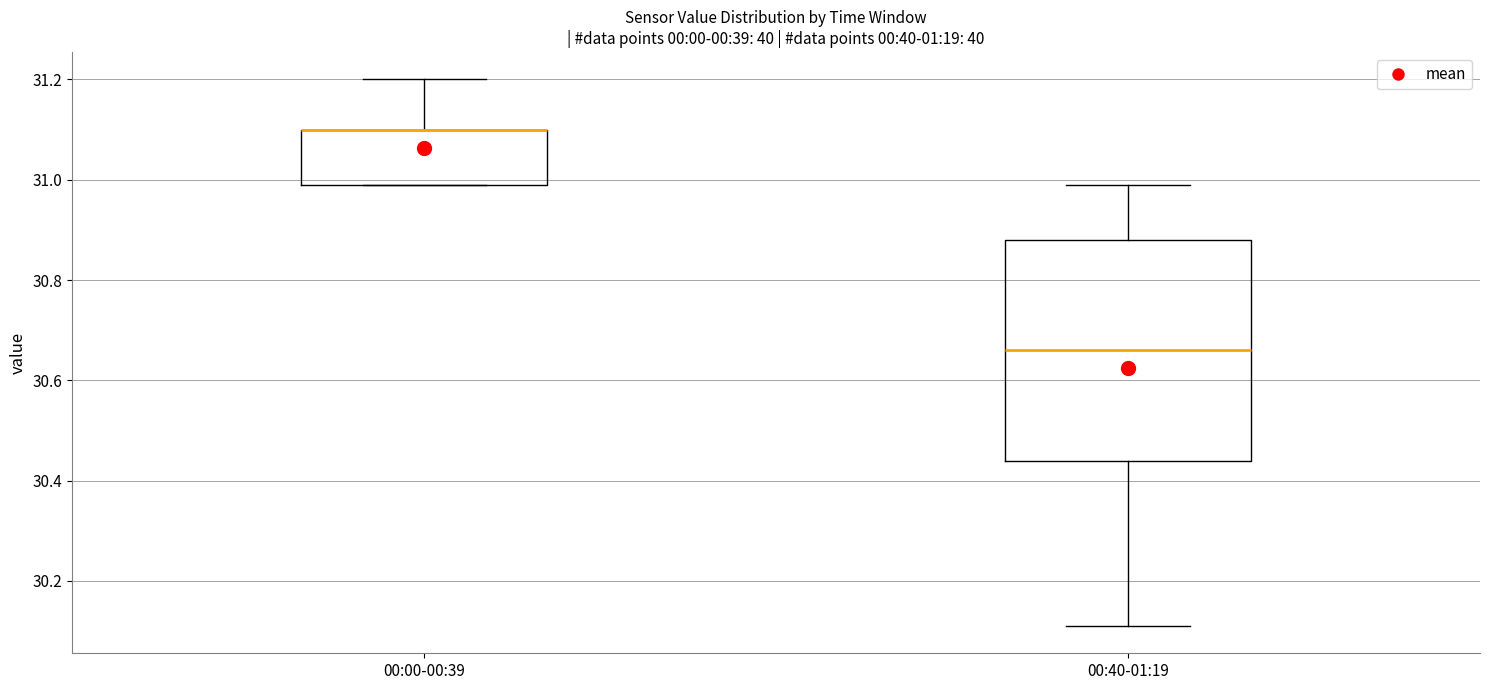

Where is the lower edge of the box for 00:40-01:19 on the y-axis? The values are not printed on the chart, so give them approximately, as read against the axis.

30.44